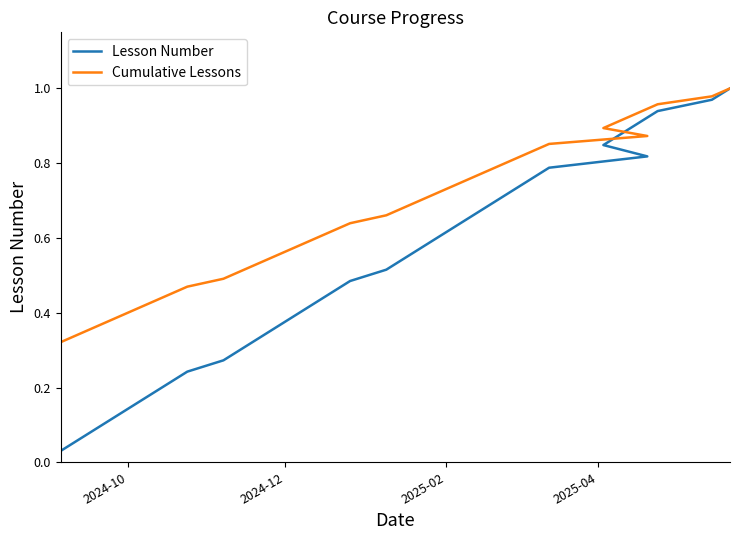

Which series has the largest range (max minus min)?

Lesson Number